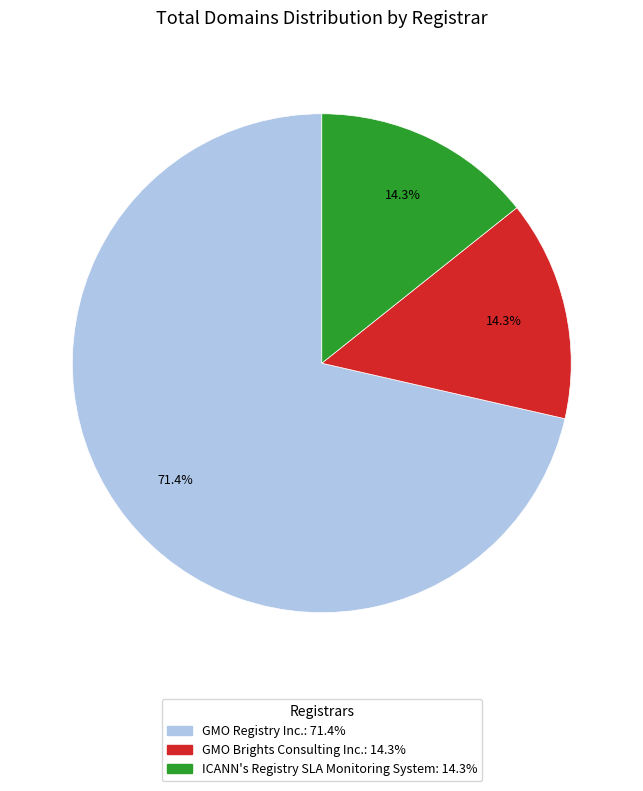

What percentage do GMO Registry Inc. and GMO Brights Consulting Inc. together represent?

85.7%